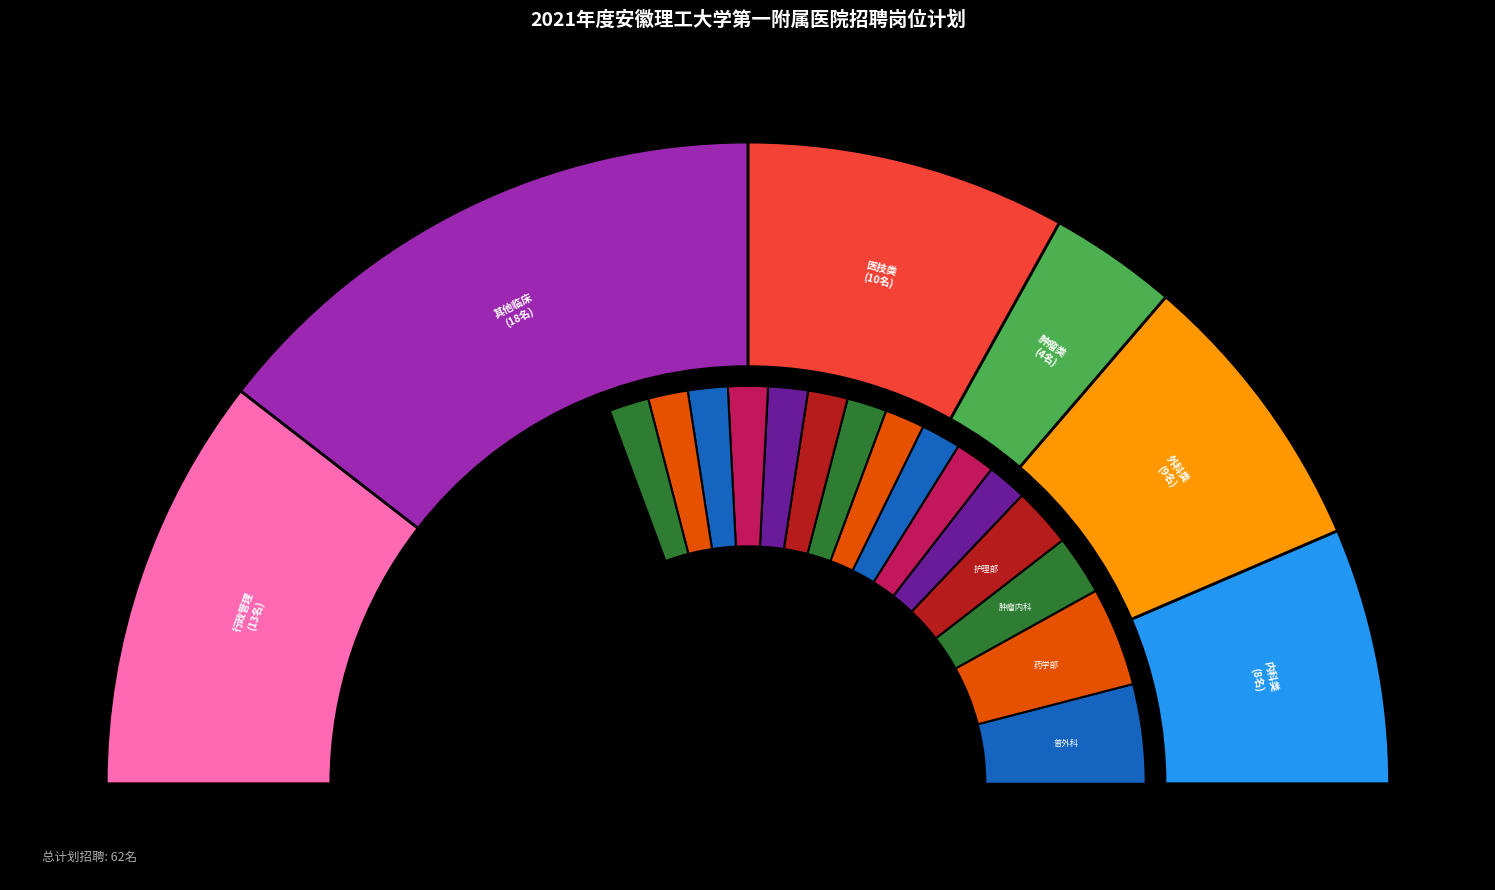

Combined, do 呼吸内科 and 老年内科 account for over 50%?

No